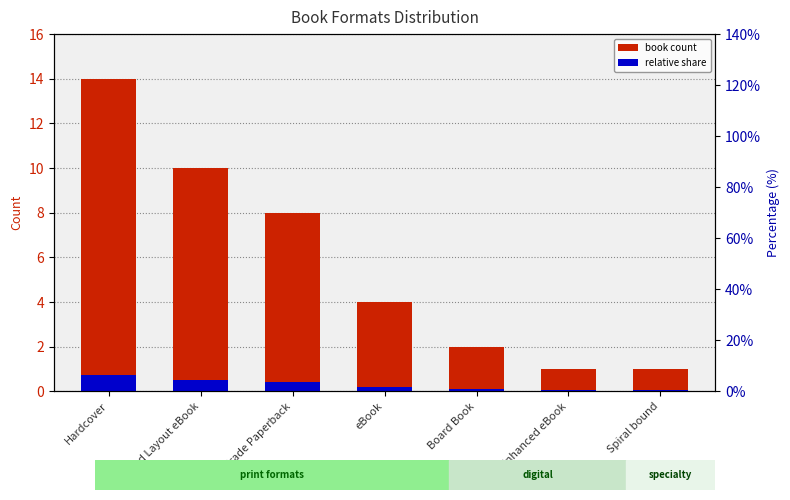

What is the sum of the book count values at Board Book and Fixed Layout eBook?

12.0